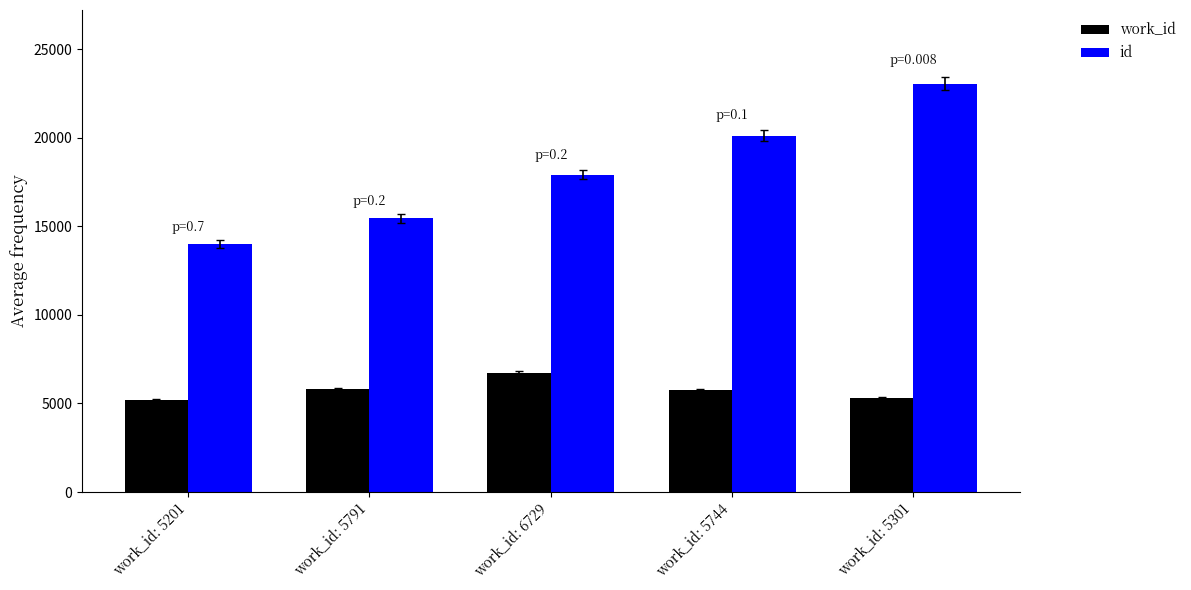

What is the maximum value shown in the chart?

23064